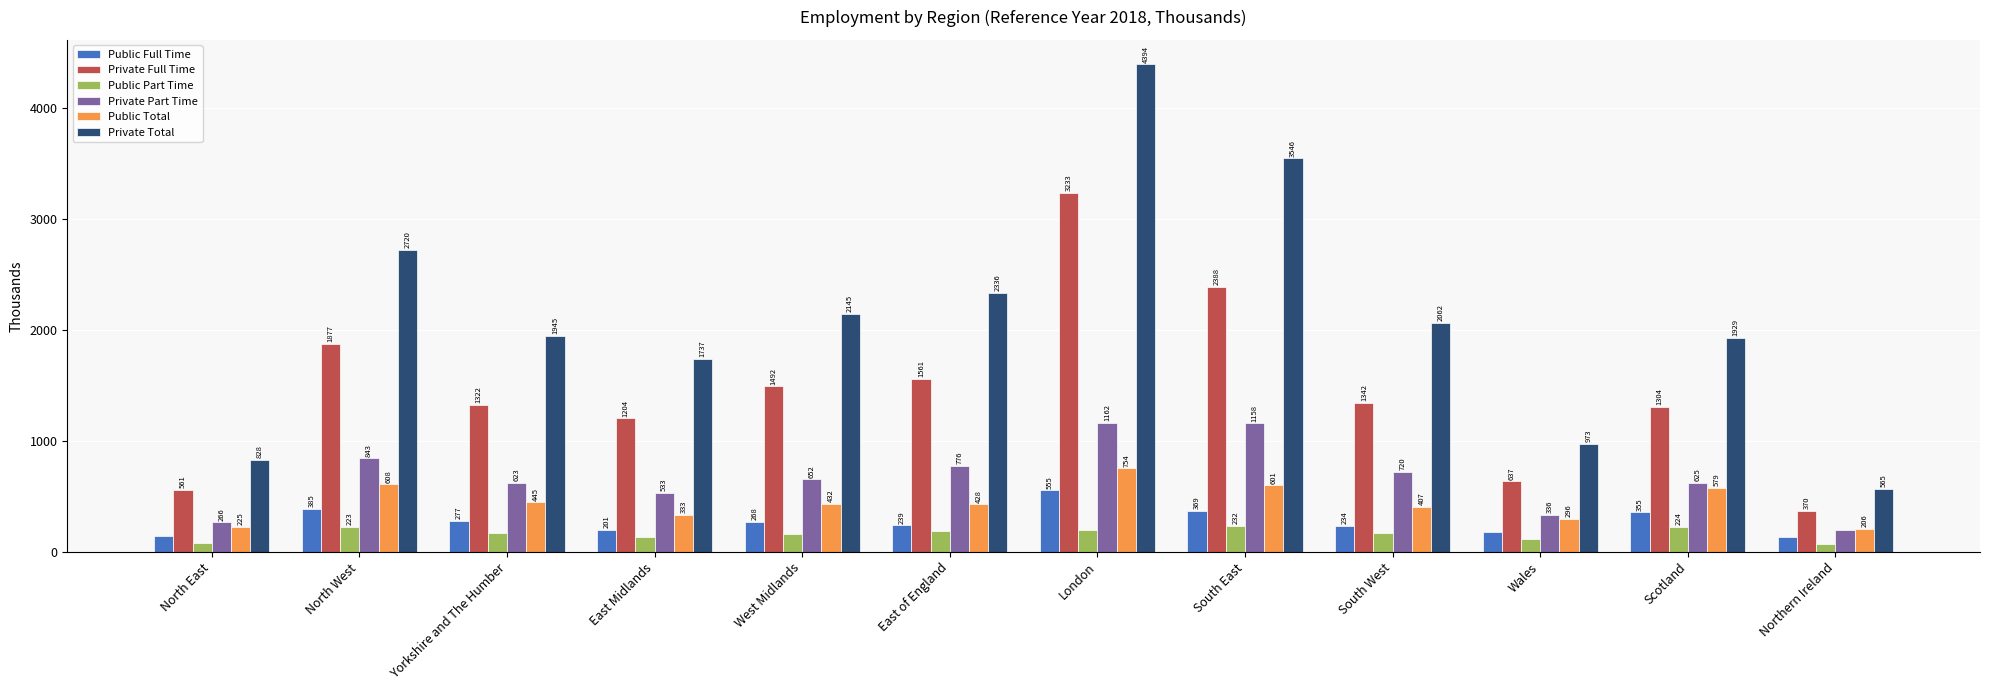

Read the Public Full Time value at South West.

233.7